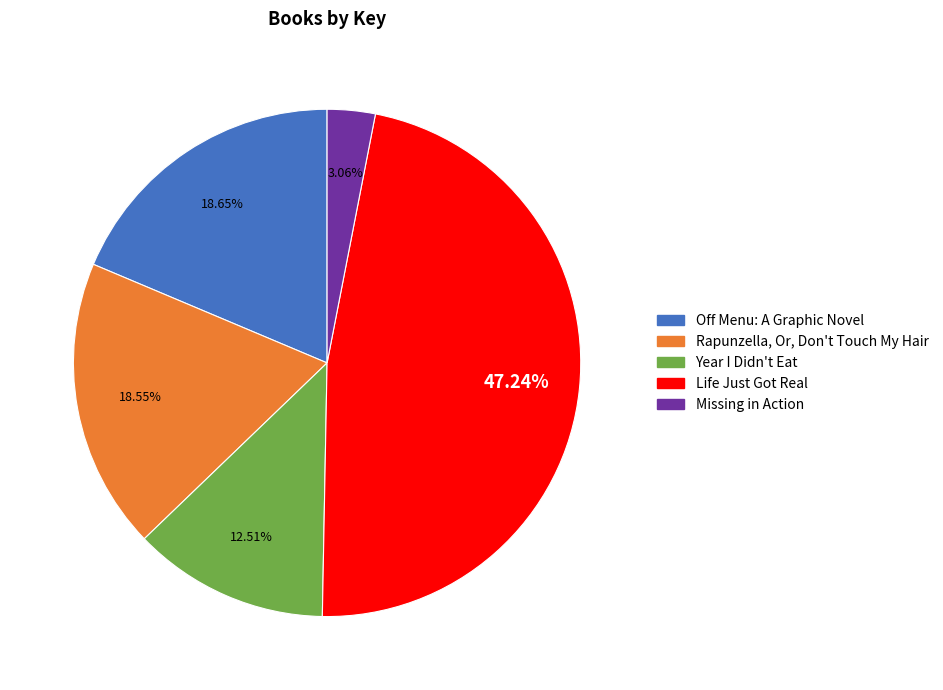

Rank the categories by value from lowest to highest.

Missing in Action, Year I Didn't Eat, Rapunzella, Or, Don't Touch My Hair, Off Menu: A Graphic Novel, Life Just Got Real